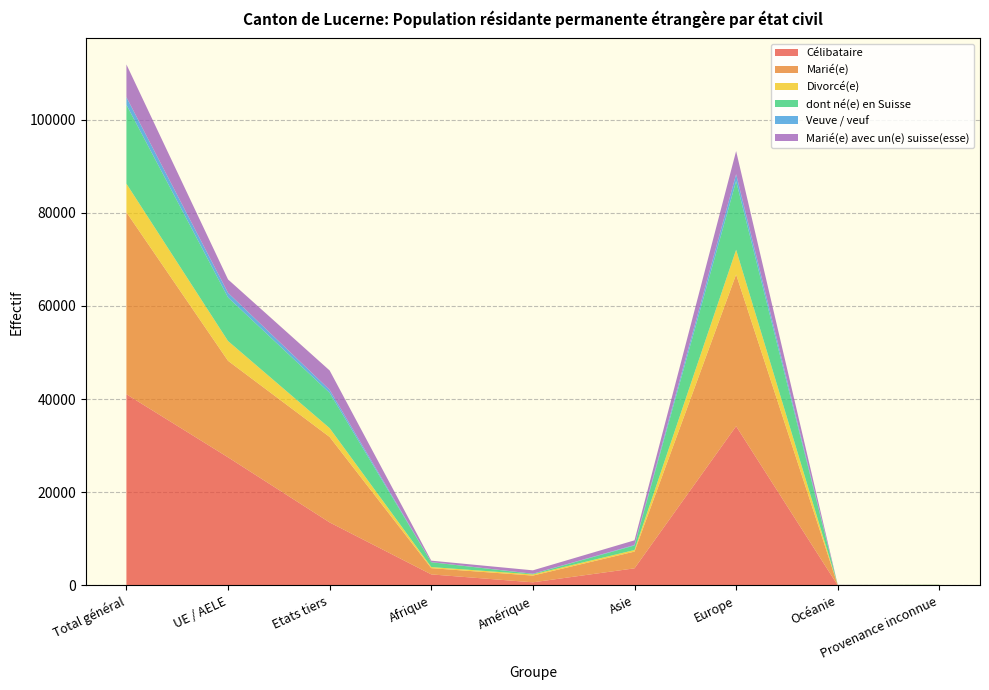

Reading left to right, transcribe all the data shown in this chart.

Célibataire: 41049	27514	13535	2377	680	3681	34191	29	91
Marié(e): 39055	20711	18344	1339	1442	3592	32569	68	45
Divorcé(e): 6140	4245	1895	239	247	339	5303	9	3
dont né(e) en Suisse: 16933	9358	7575	1036	128	971	14754	6	38
Veuve / veuf: 1642	990	652	29	27	110	1472	0	4
Marié(e) avec un(e) suisse(esse): 7028	2878	4150	308	728	1000	4961	30	1